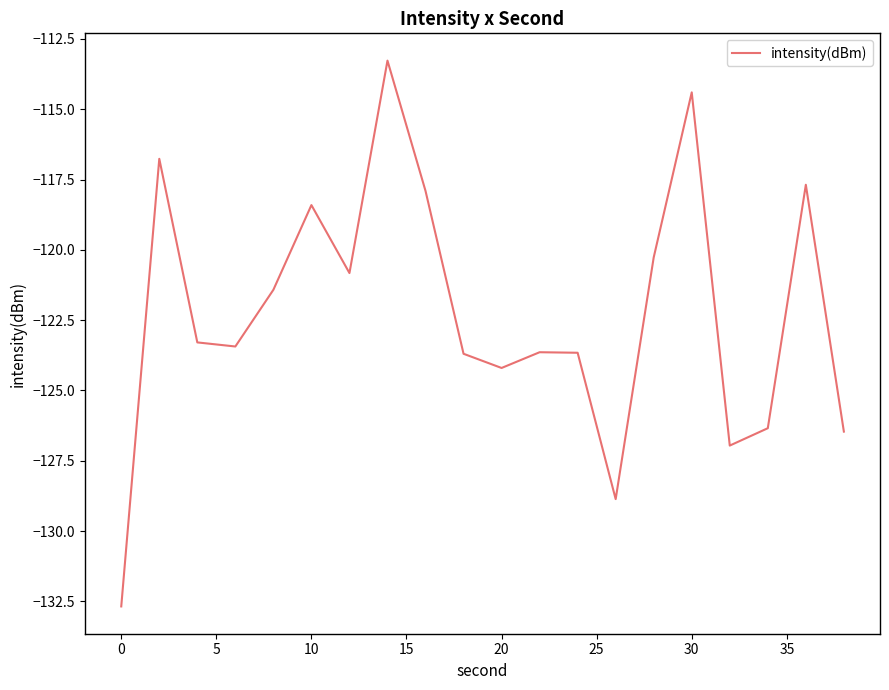

True or false: the data has more than 1 interior local peaks.

True